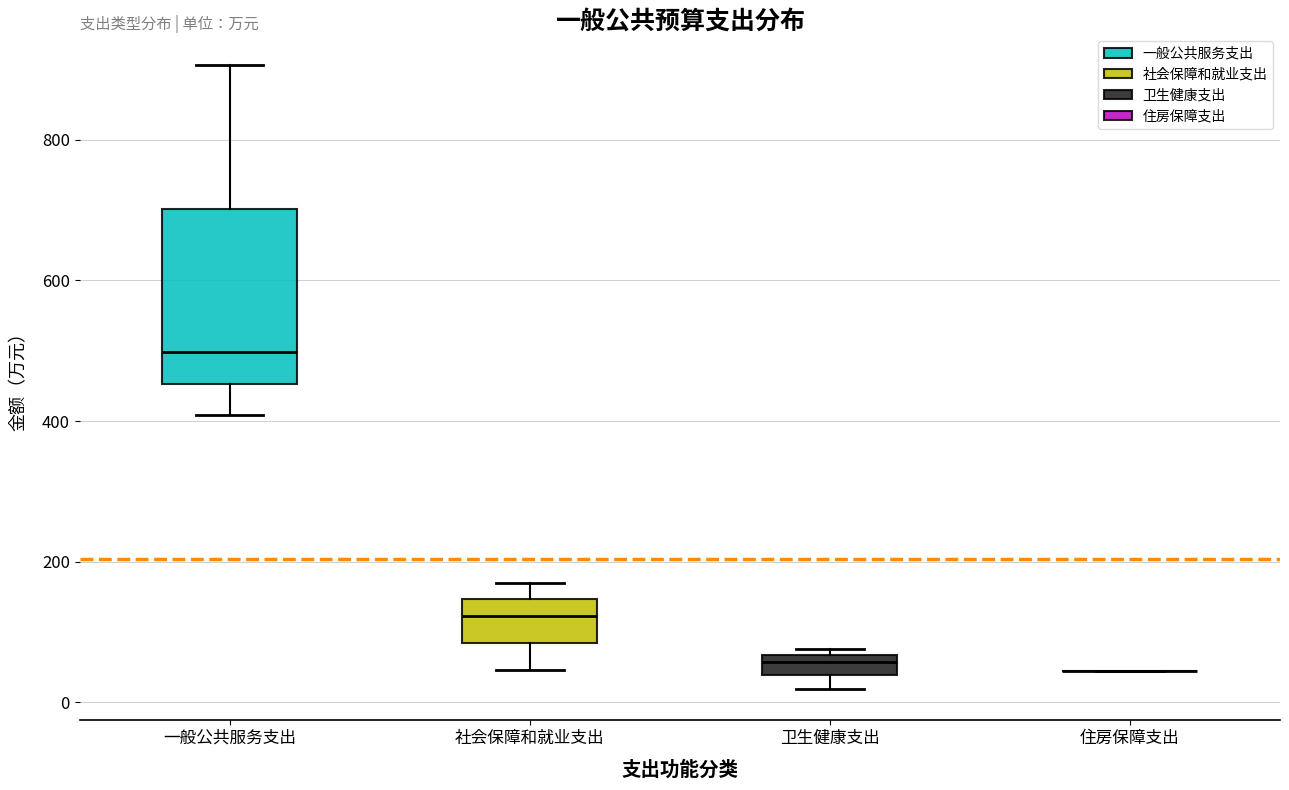

Comparing the boxes themselves (not the whiskers), which one is the tallest?

一般公共服务支出